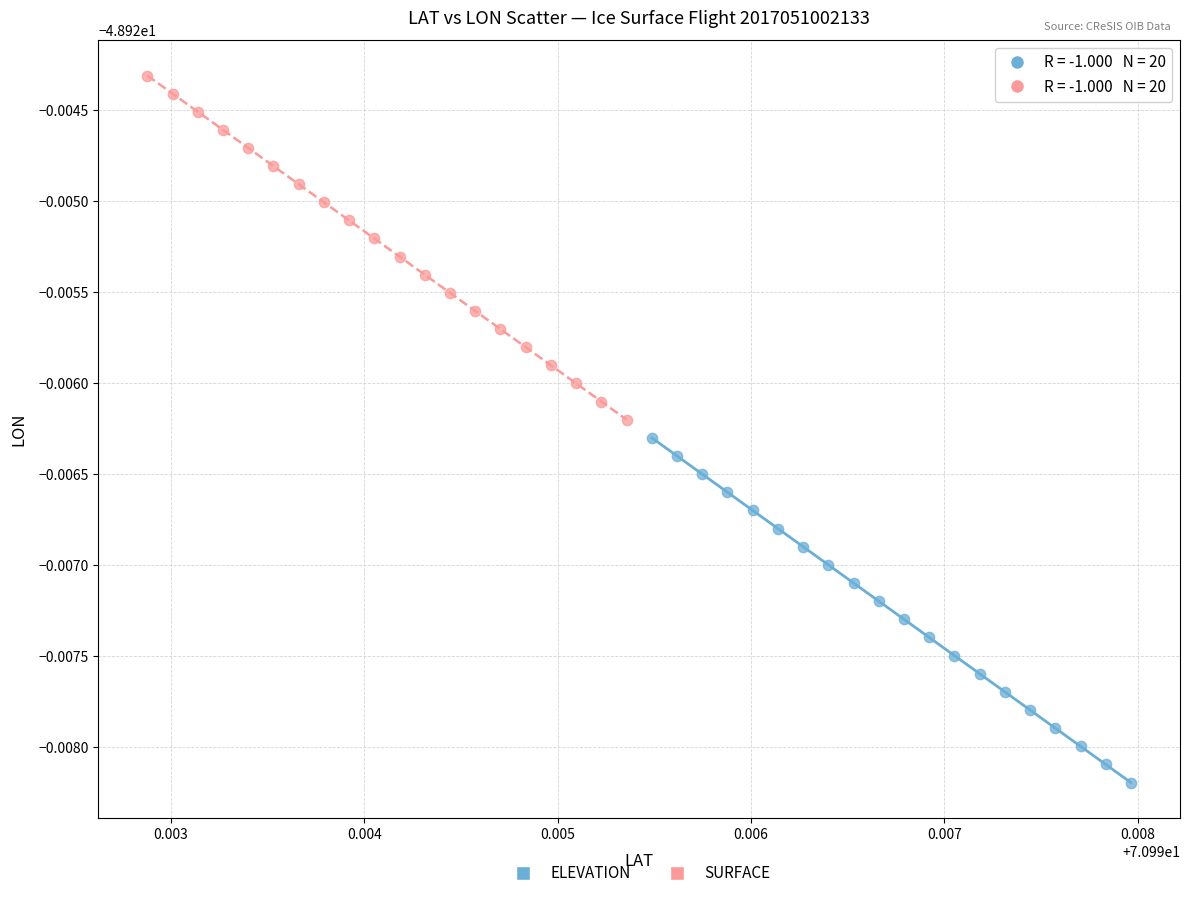

What are all the series names shown in the legend?

ELEVATION, SURFACE